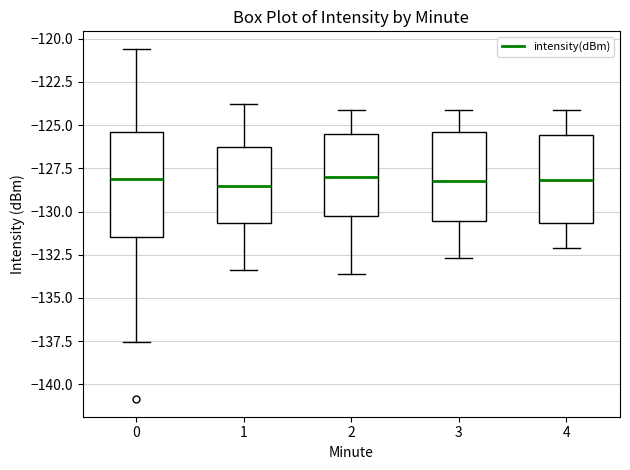

Comparing the boxes themselves (not the whiskers), which one is the tallest?

0